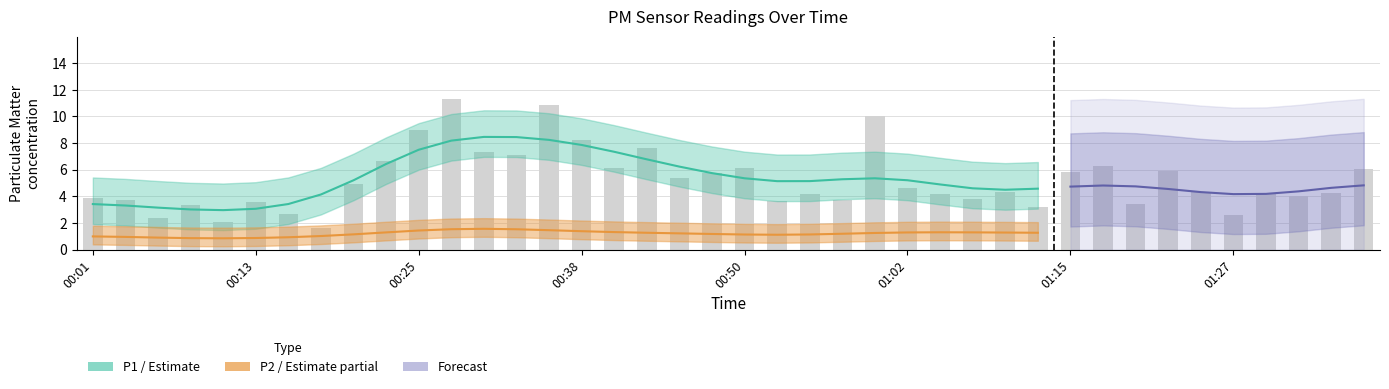

Reading right to left, what are all the values shown in this chart?

6.0	4.3	4.0	4.2	2.6	4.3	5.9	3.4	6.2	5.8	3.2	4.3	3.8	4.2	4.6	10.0	3.8	4.2	3.7	6.1	5.7	5.4	7.7	6.2	8.2	10.8	7.1	7.3	11.3	9.0	6.7	5.0	1.6	2.6	3.6	2.1	3.4	2.4	3.7	3.9